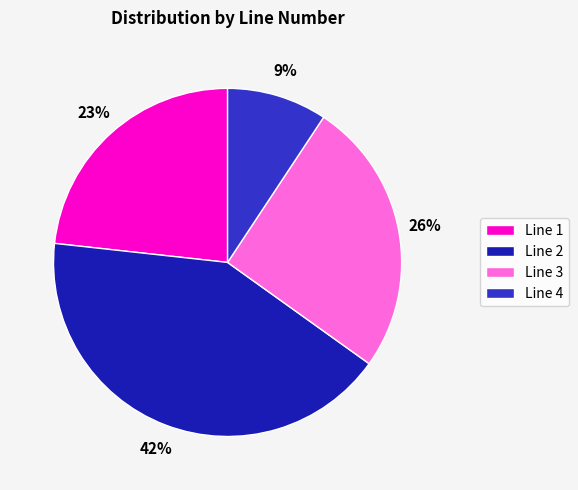

Combined, do Line 3 and Line 2 account for over 50%?

Yes